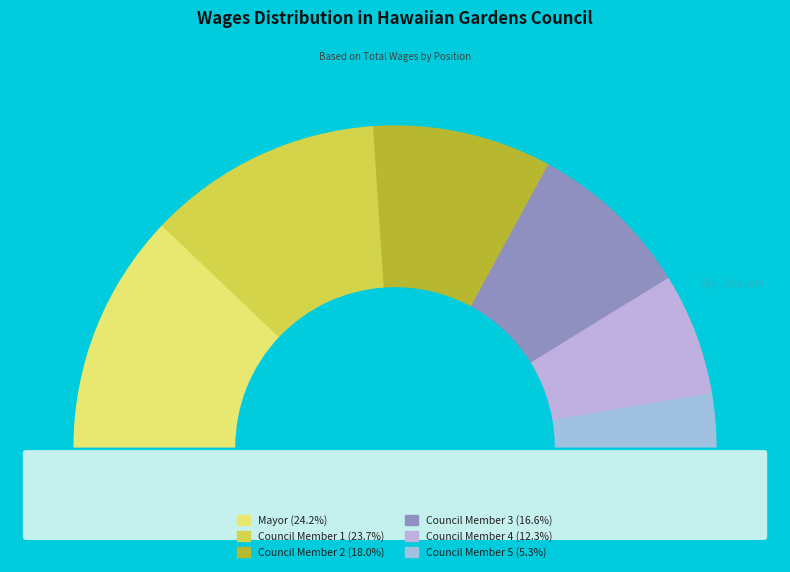

Is the sum of Mayor and Council   greater than half?

No